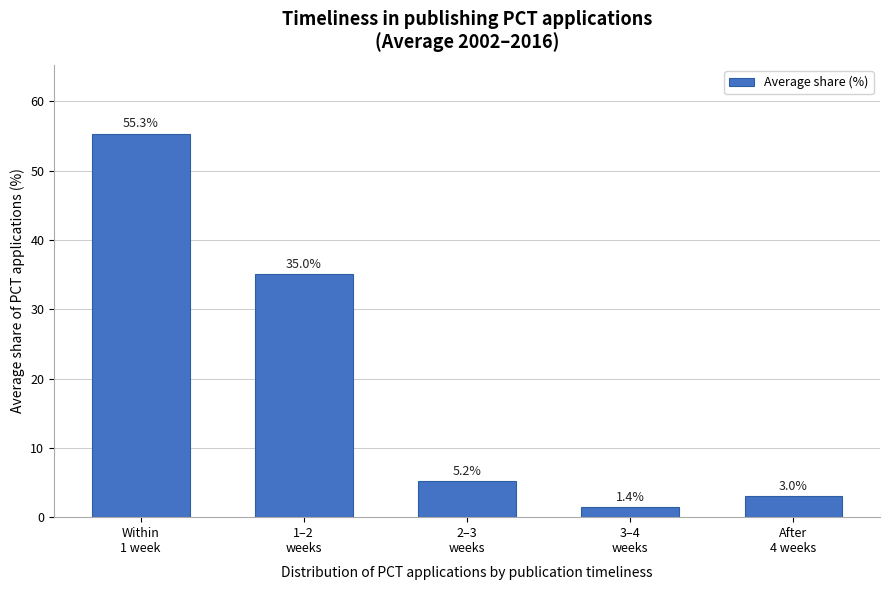

Reading left to right, what are all the values shown in this chart?

55.3	35.0	5.2	1.4	3.0